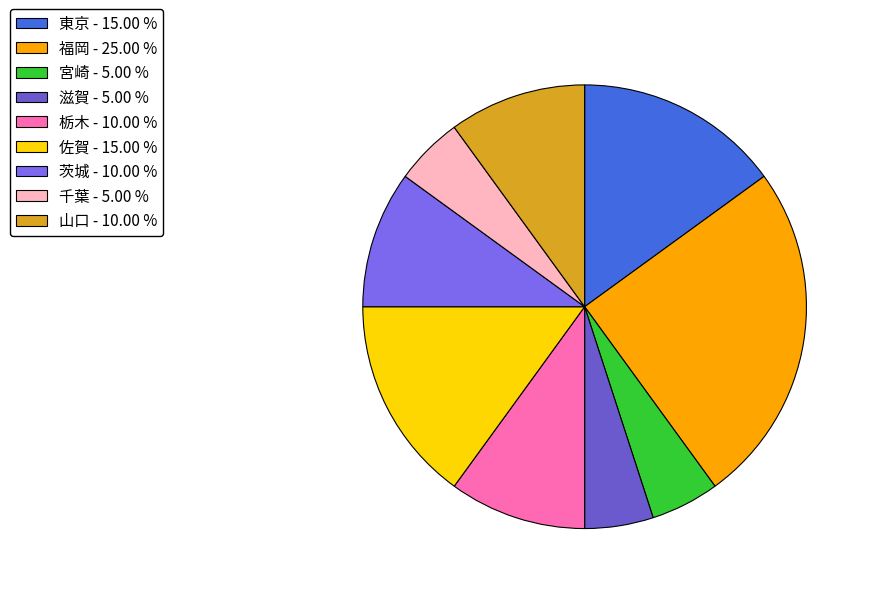

Count the number of slices in the pie.

9